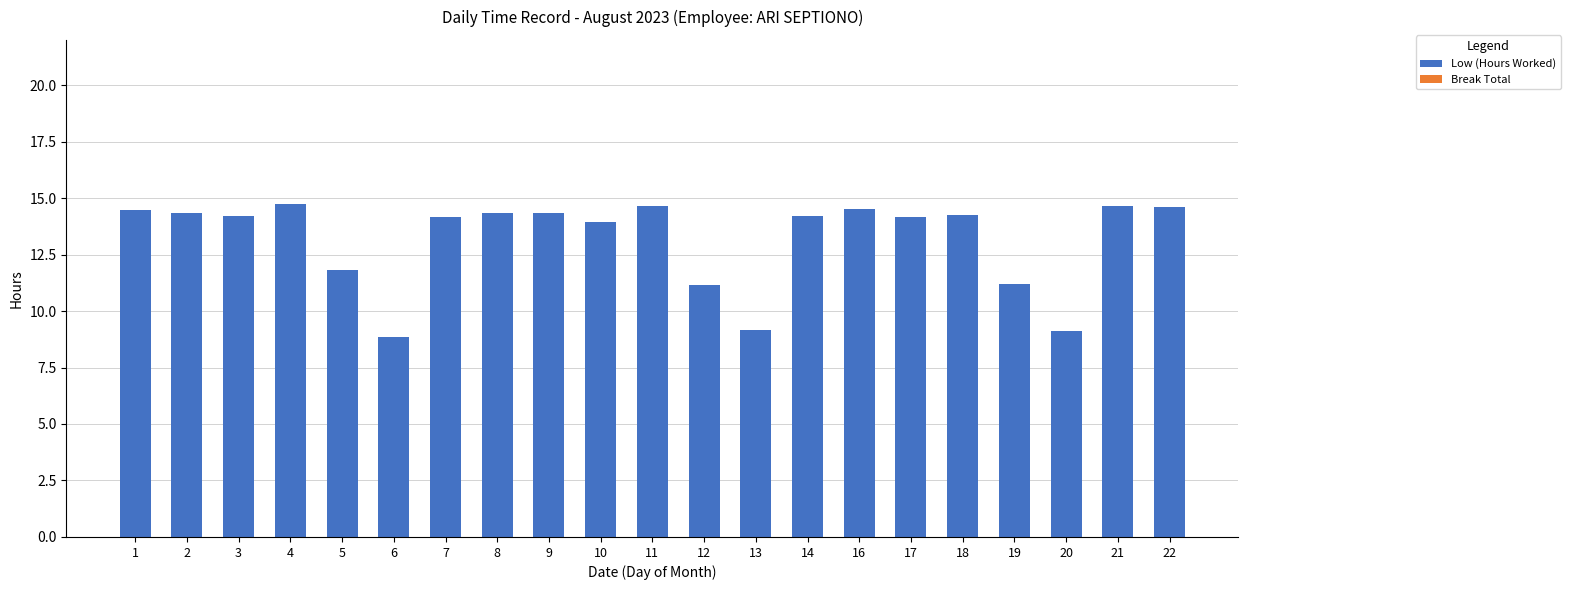

Approximately how many times larger is the value at 4 compared to 16?

1.0